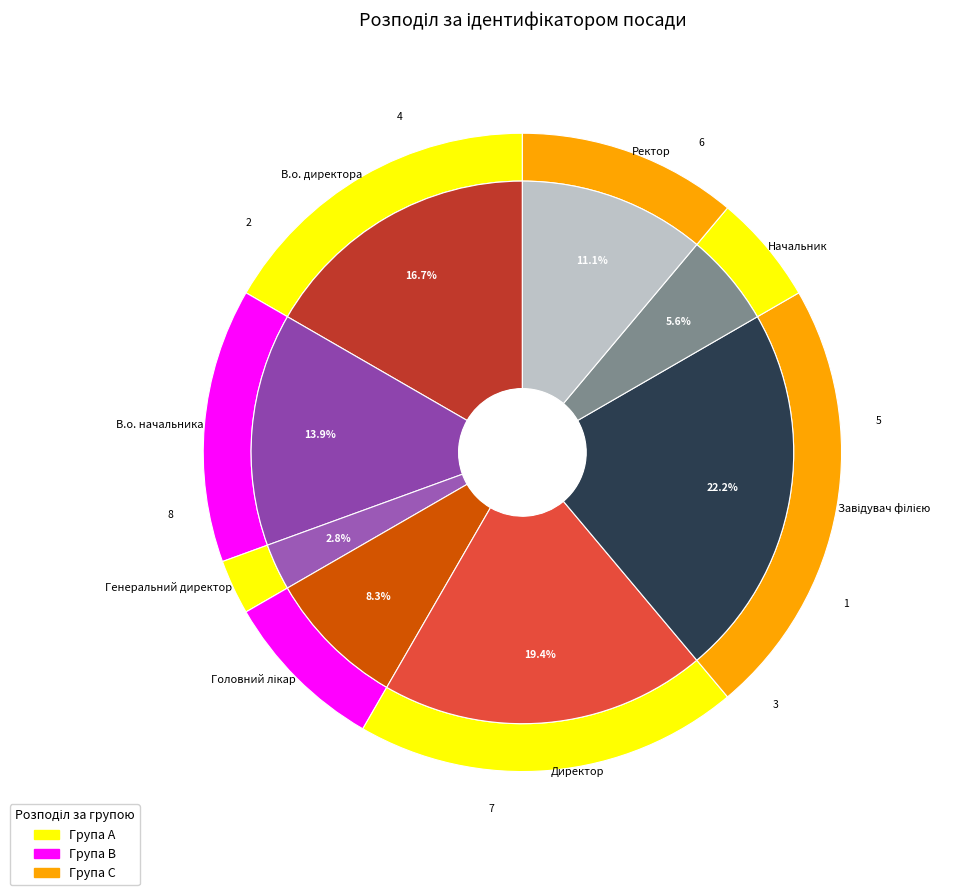

Does Директор represent more than half of the total?

No